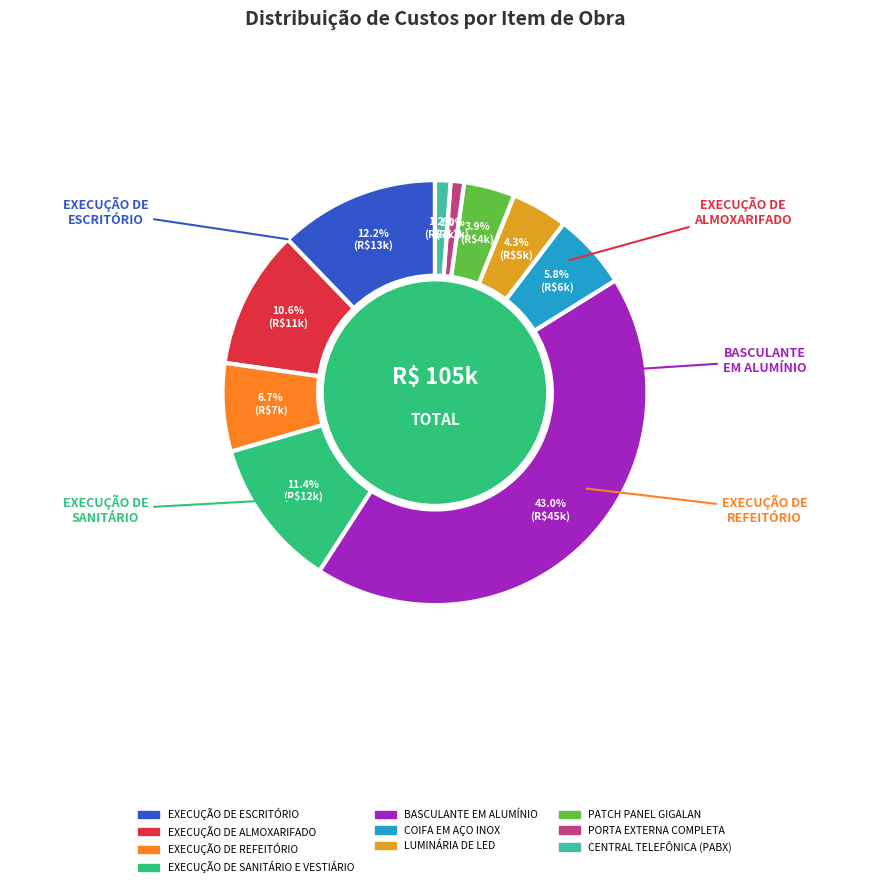

Does EXECUÇÃO DE SANITÁRIO E VESTIÁRIO account for over 50% of the chart?

No